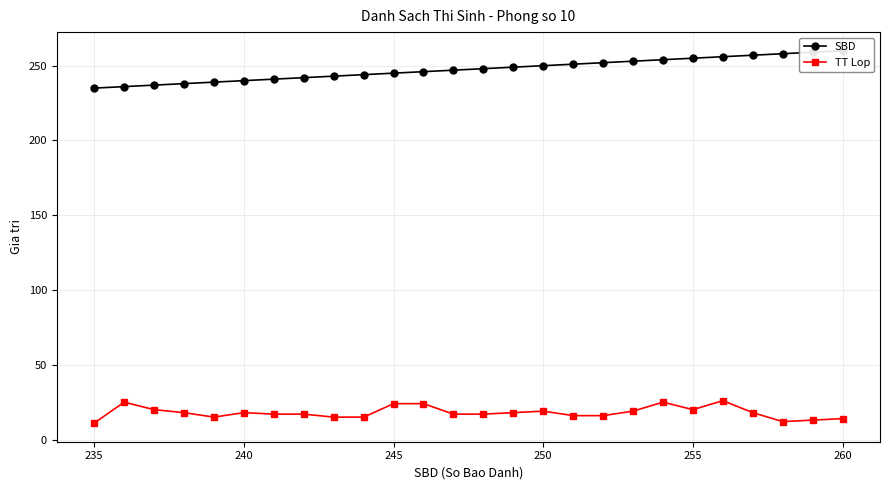

The value of TT Lop at 250 is 19. True or false?

True